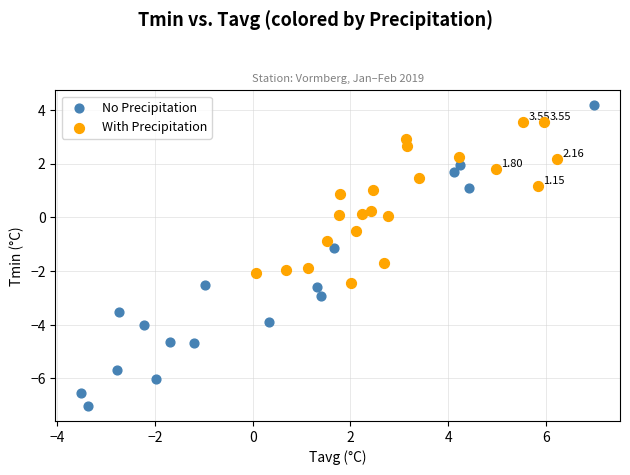

Which series reaches the maximum Y coordinate?

No Precipitation